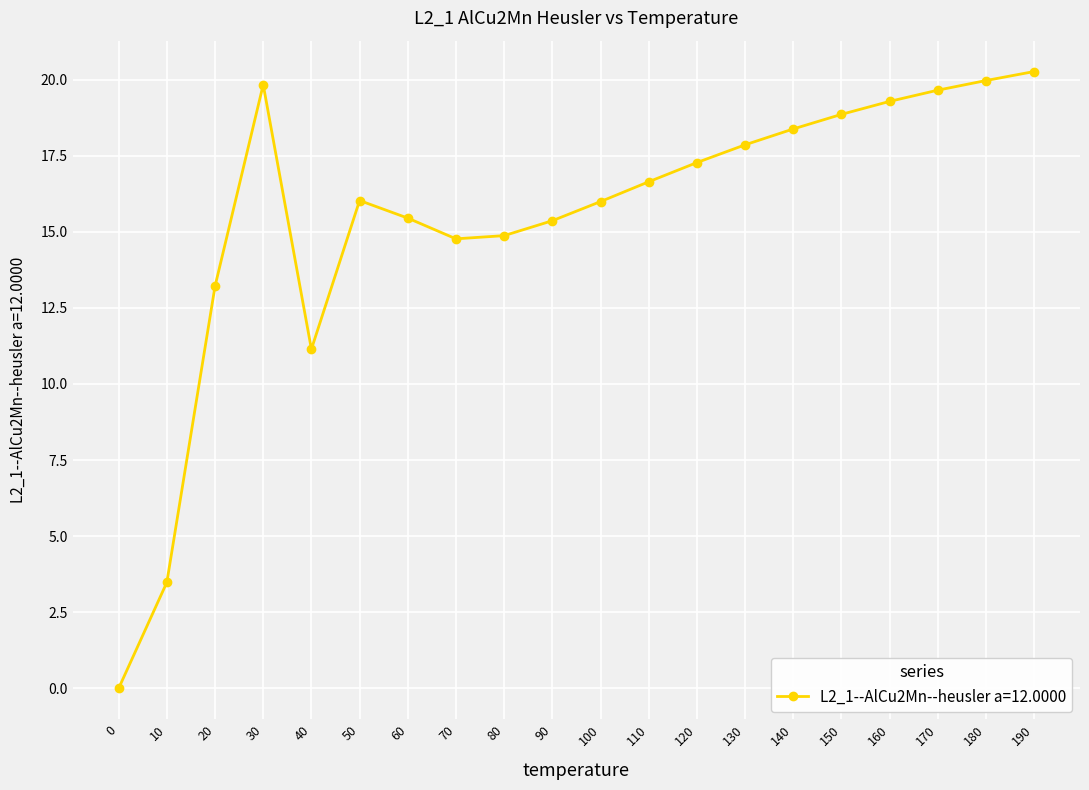

What is the approximate value at 90?

15.4